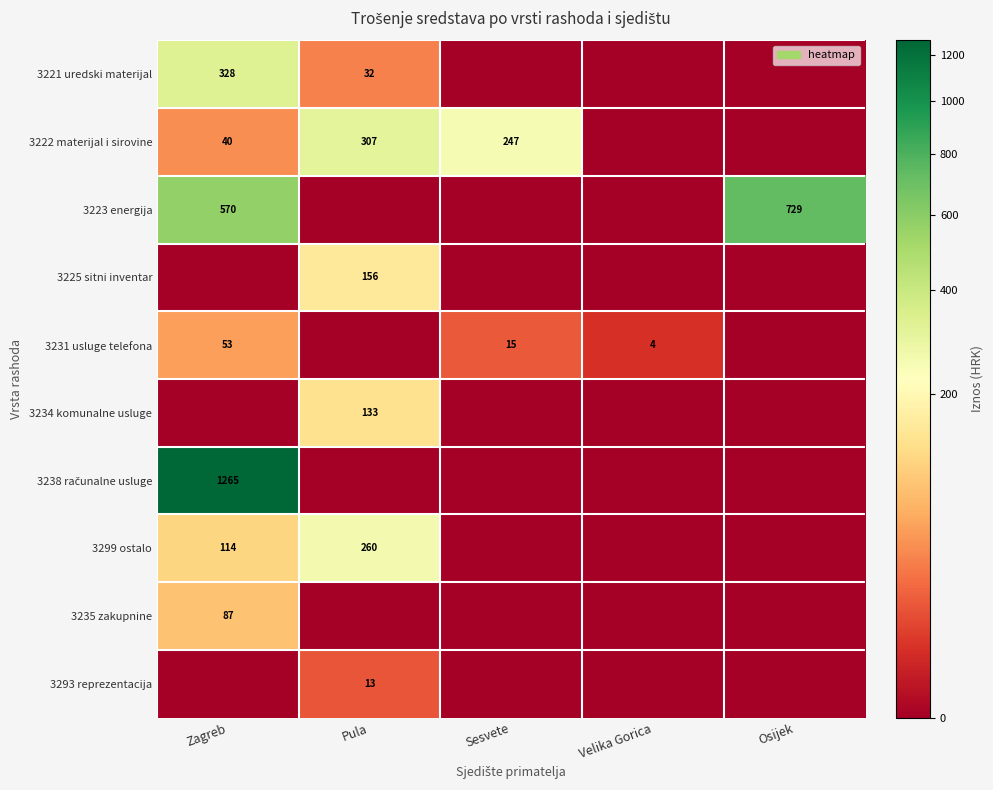

True or false: 3235 zakupnine has a value of 0.0 at Sesvete.

True